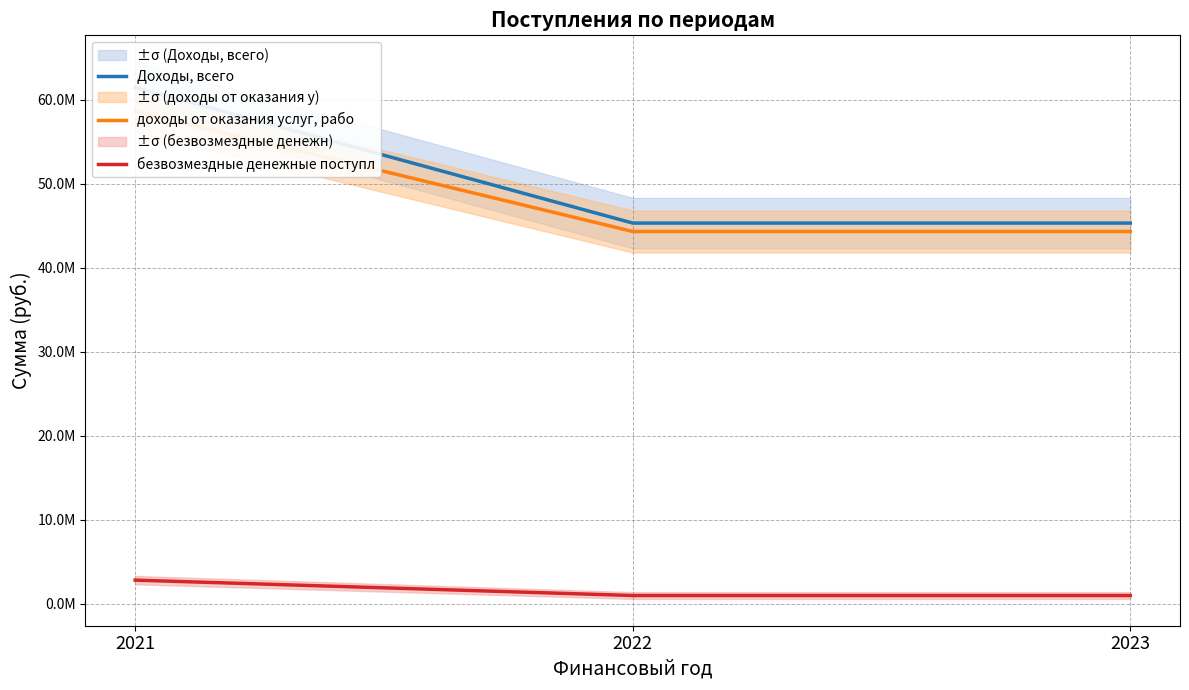

What is the difference between the Доходы, всего values at 2021 and 2022?

16143579.0